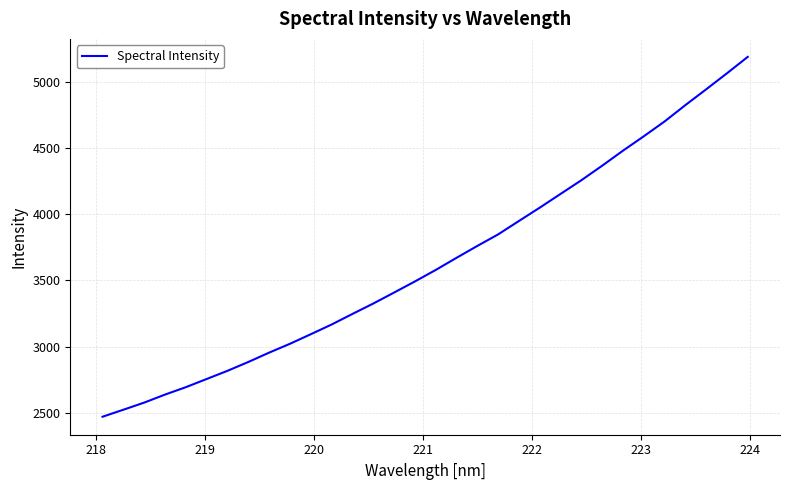

What is the average value?

3640.5